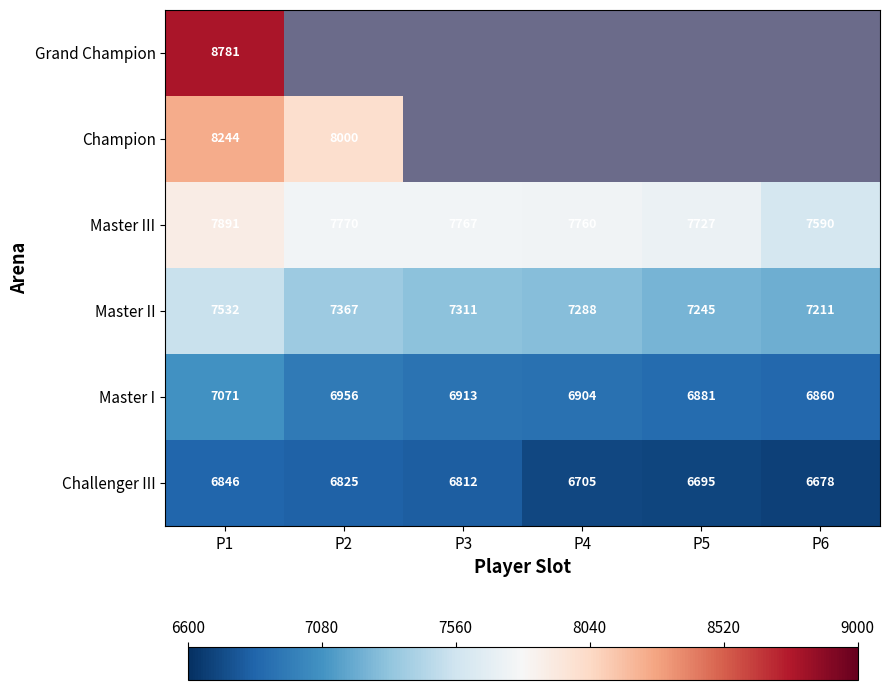

Read the Challenger III value at P5.

6695